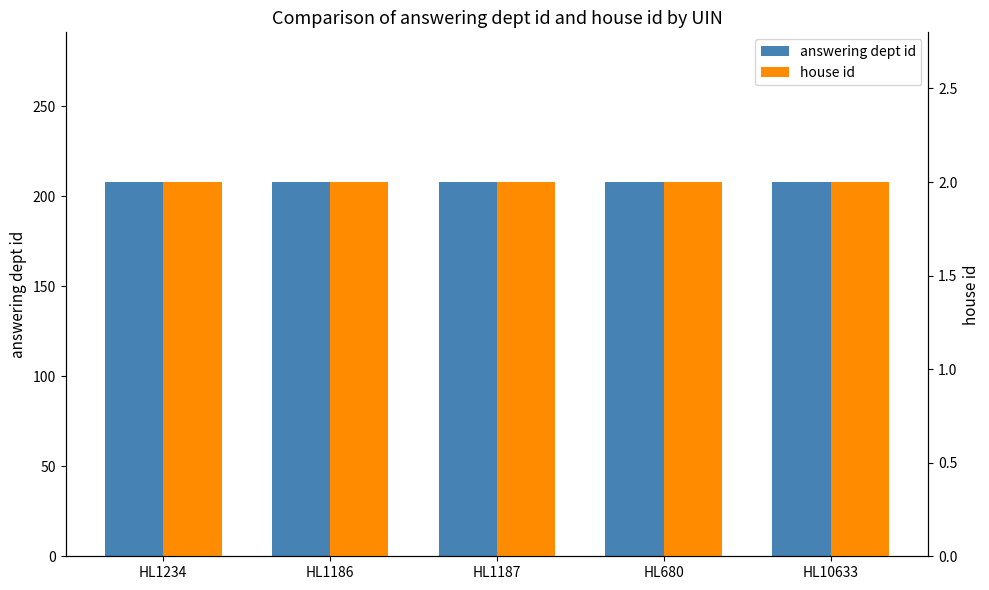

What is the average value of the answering dept id series?

208